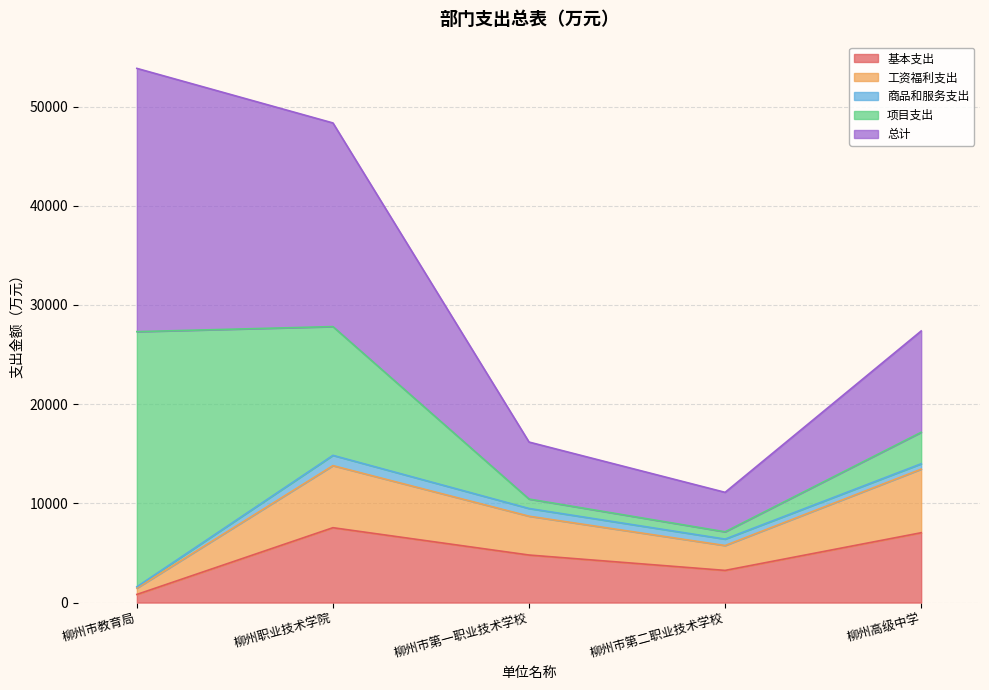

Is the value of 基本支出 at 柳州职业技术学院 greater than the value of 工资福利支出 at 柳州职业技术学院?

No